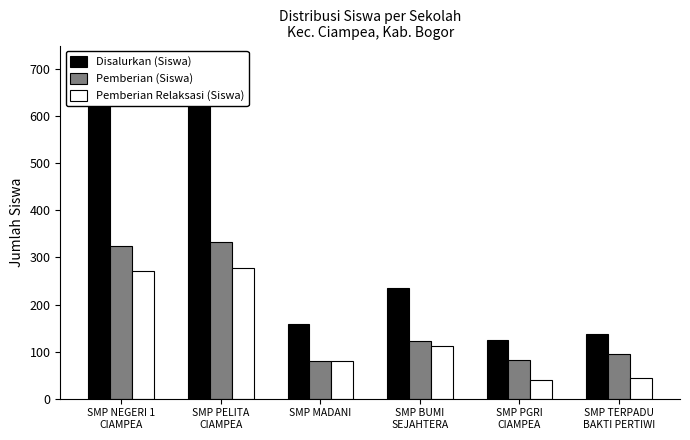

What is the difference between the Pemberian Relaksasi (Siswa) values at SMP PGRI
CIAMPEA and SMP TERPADU
BAKTI PERTIWI?

3